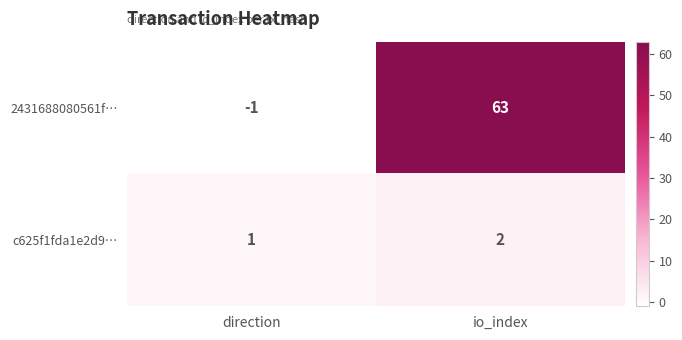

Reading right to left, what are all the values shown in this chart?

2431688080561f…: 63	-1
c625f1fda1e2d9…: 2	1